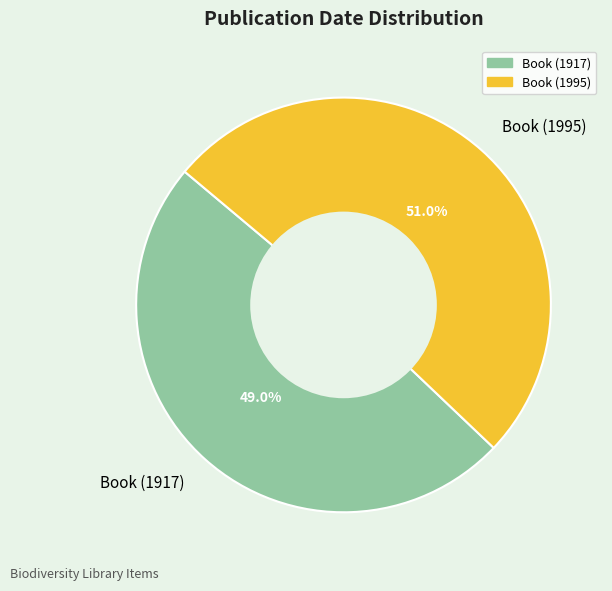

To the nearest percent, what is the average slice percentage?

50%